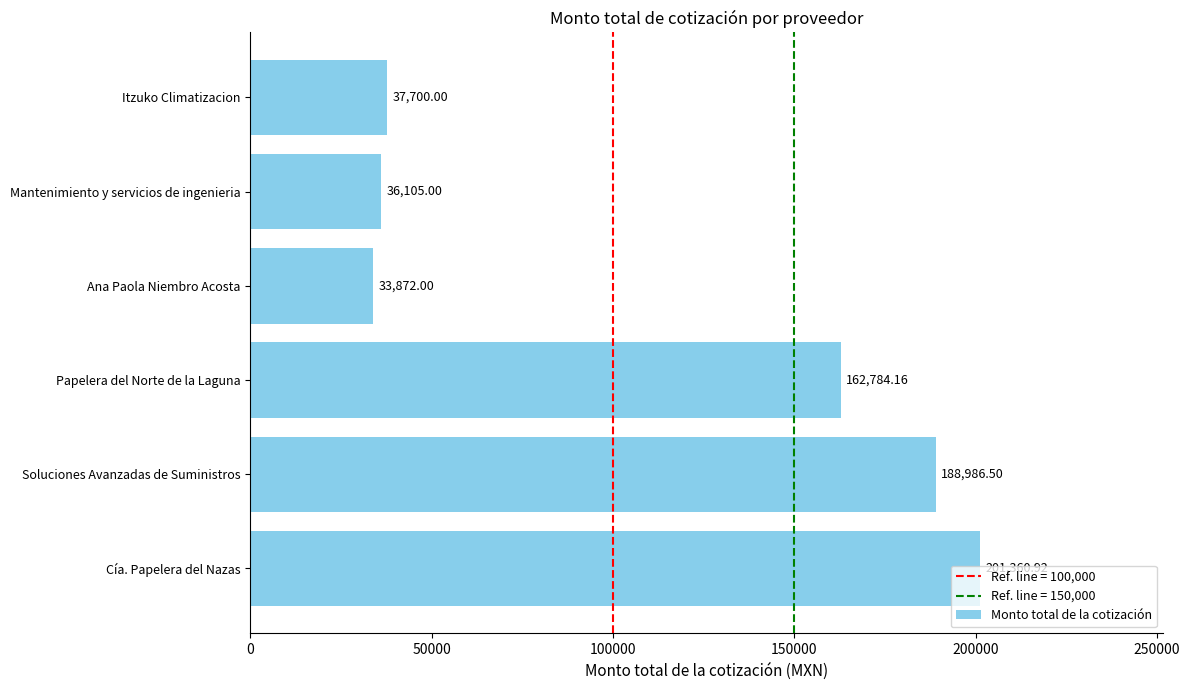

What is the change in value from Soluciones Avanzadas de Suministros to Mantenimiento y servicios de ingenieria?

-152881.5